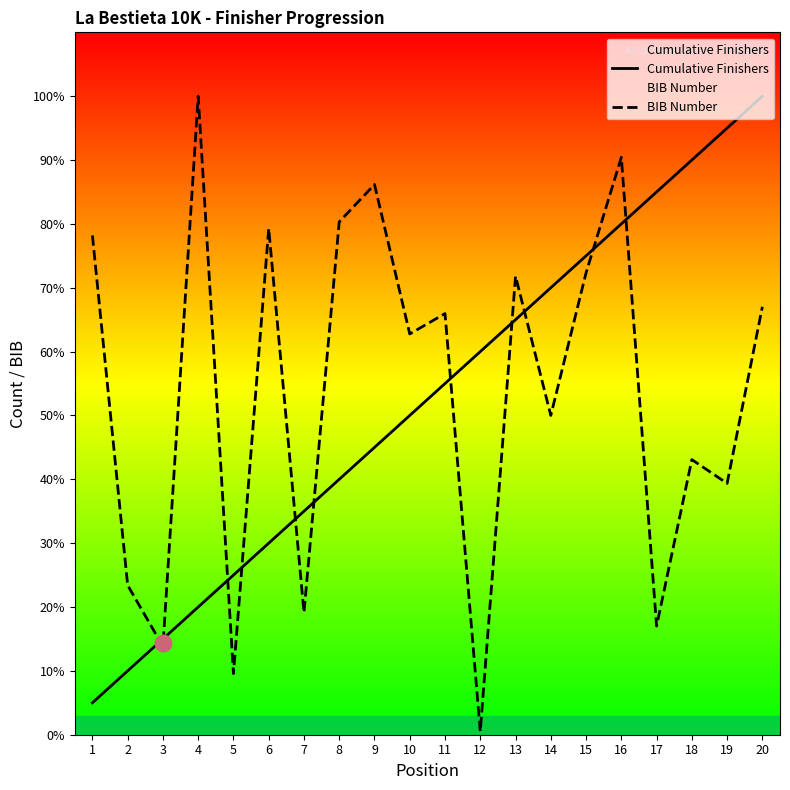

Does the chart have visible grid lines?

No